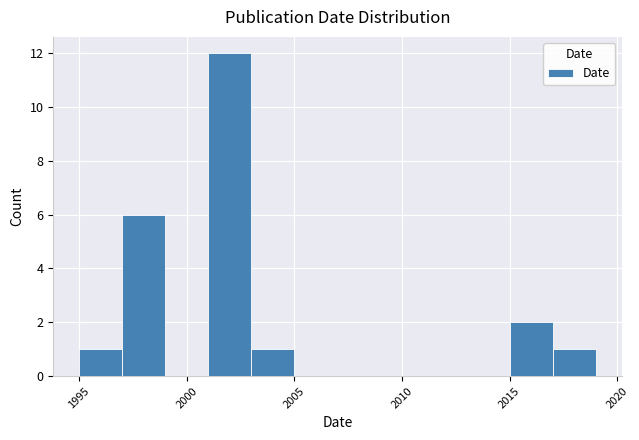

What is the height of the bar covering 2001 to 2003 on the x-axis? The values are not printed on the chart, so give them approximately, as read against the axis.

12